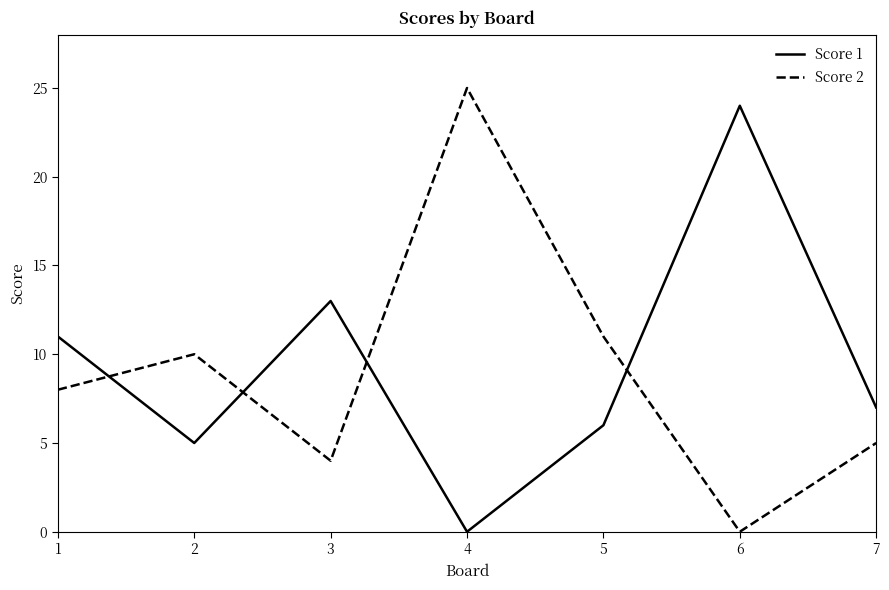

How many lines are shown in the chart?

2